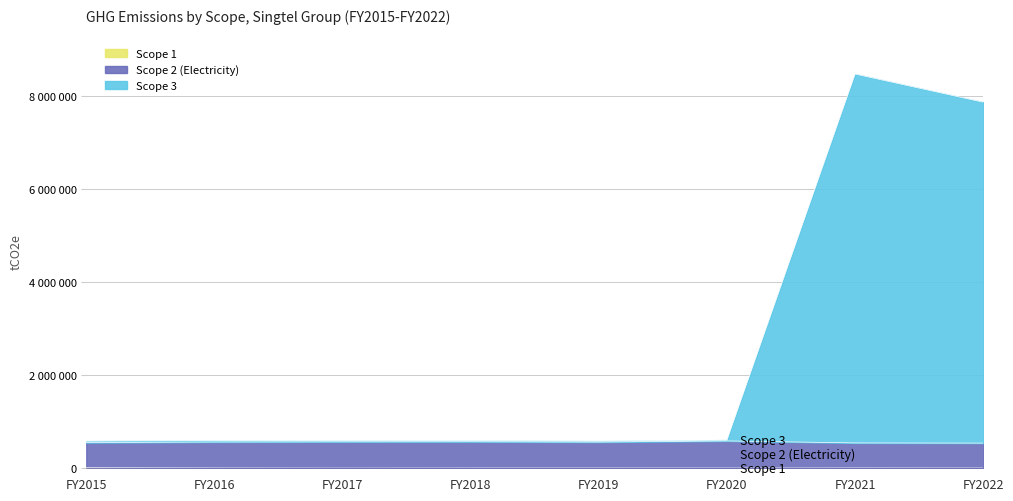

True or false: Scope 1 and Scope 3 cross at least once.

False